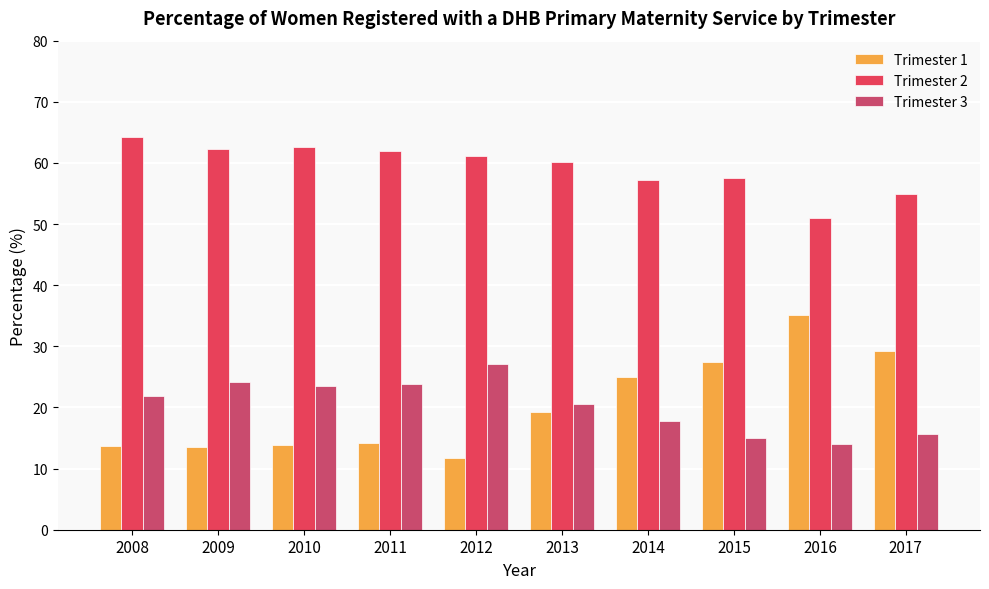

What is the approximate value of Trimester 3 at 2011?

23.9